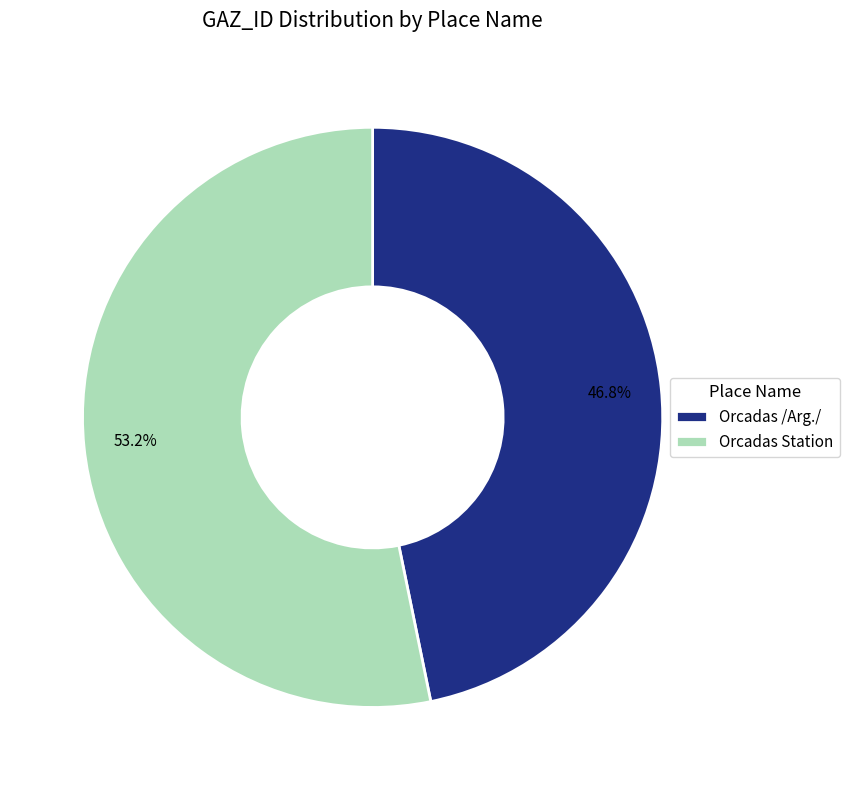

Count the number of slices in the pie.

2